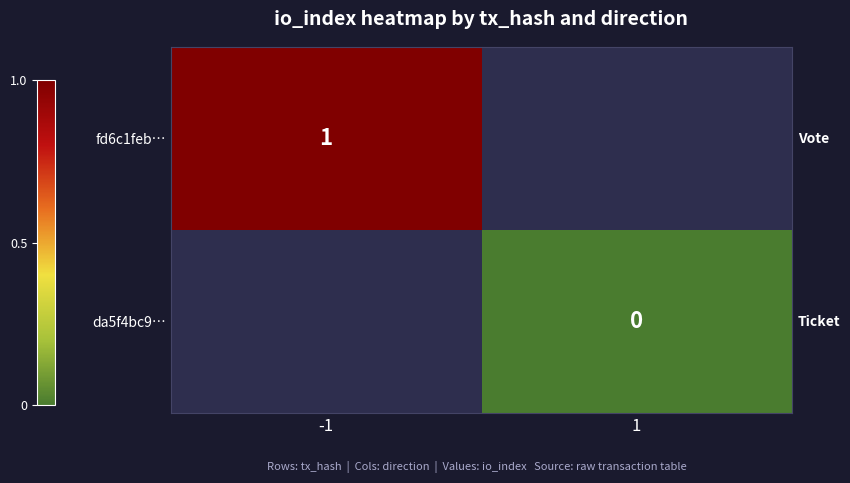

Is it true that fd6c1feb… equals 1 at -1?

True